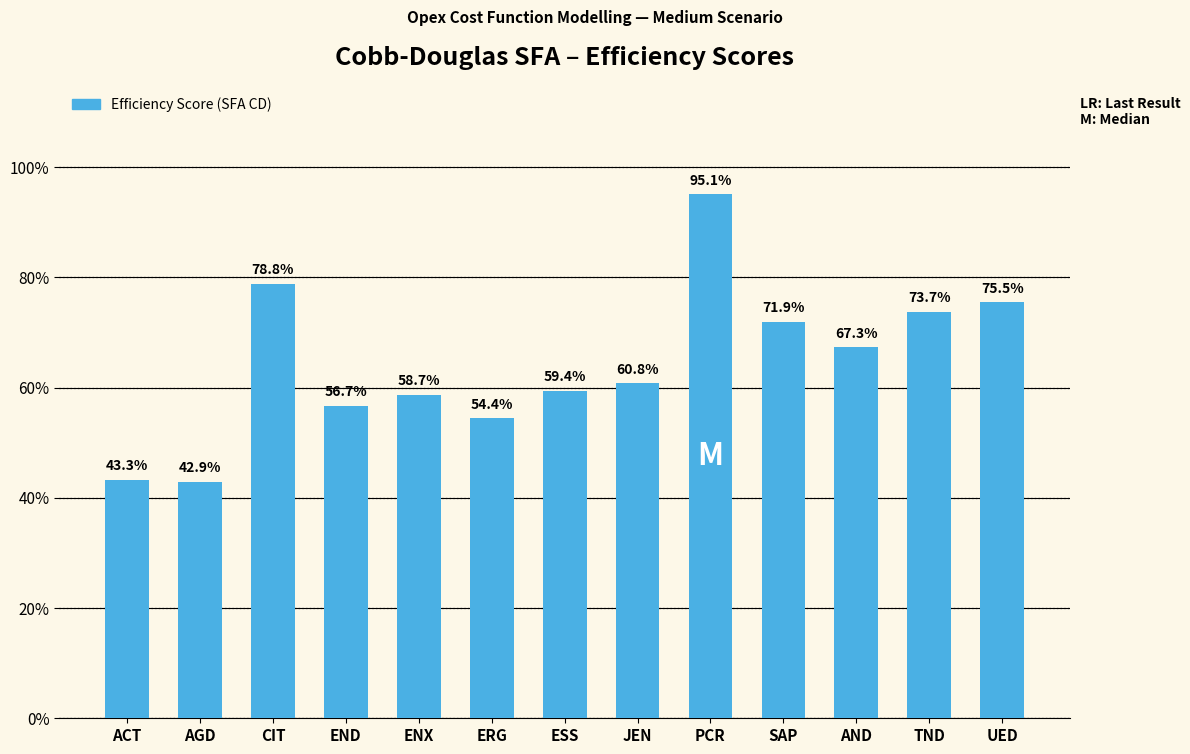

What is the minimum value shown in the chart?

0.4